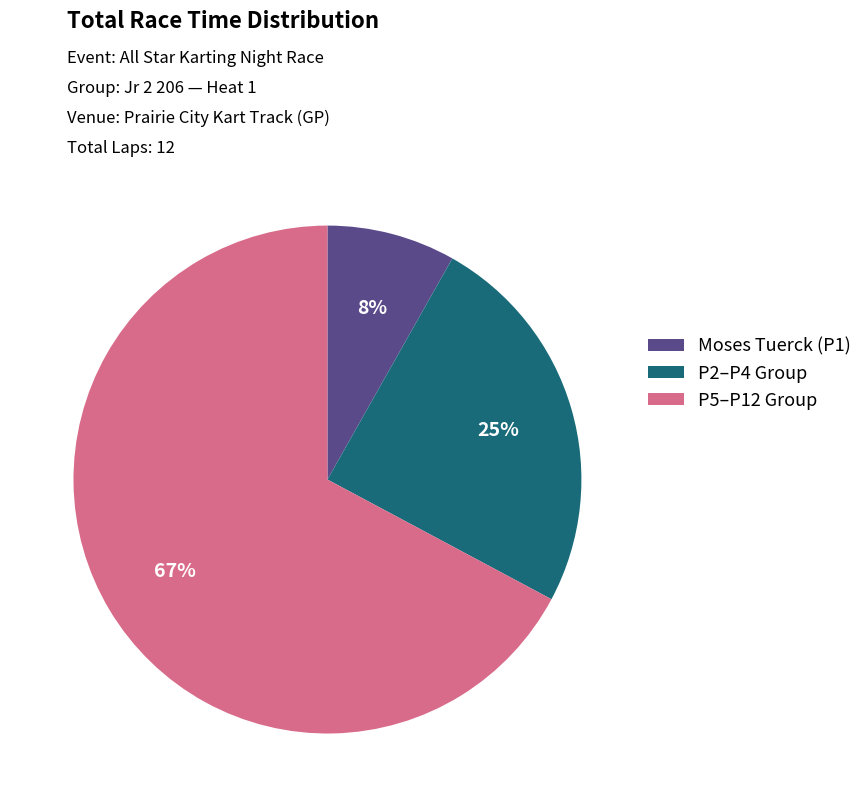

Is there a majority slice in this chart?

Yes